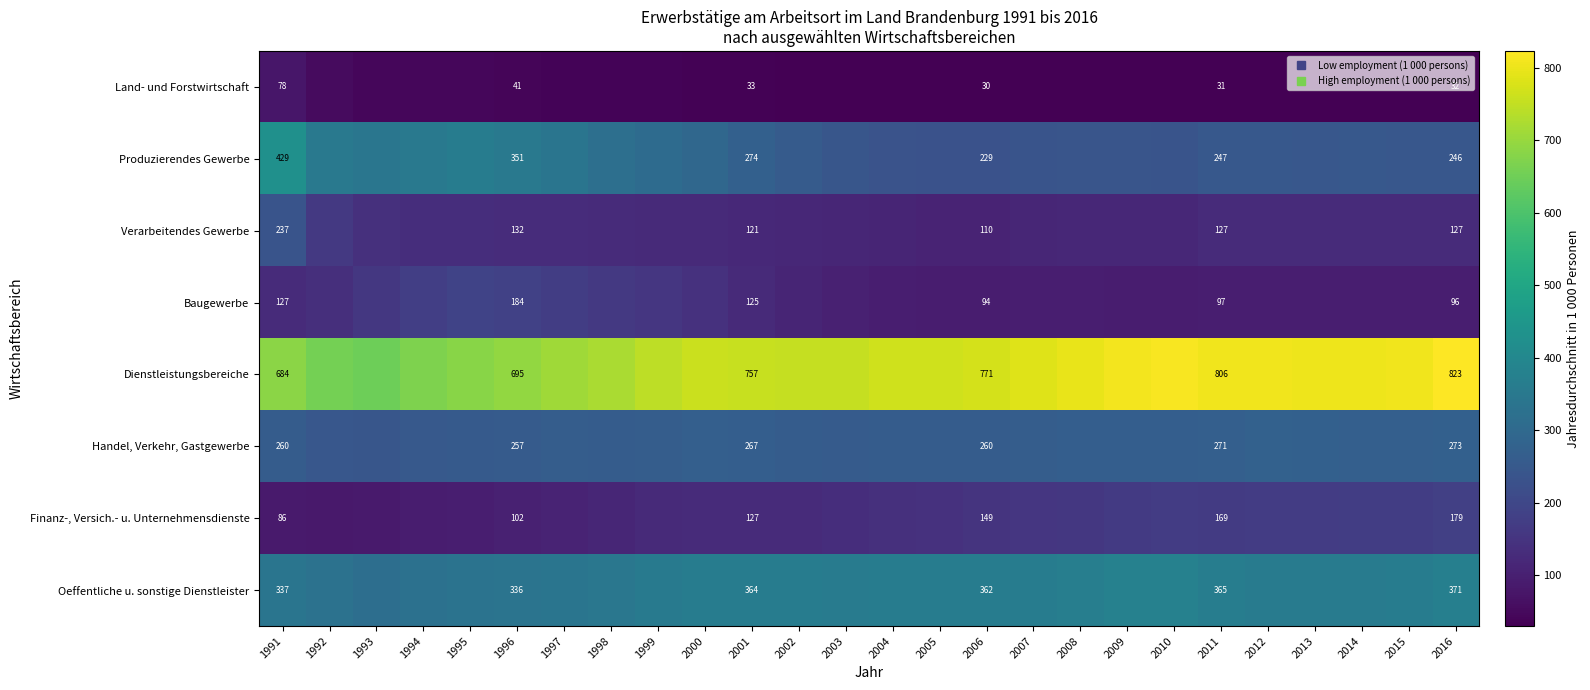

What is the spread (max minus min) of values at 2013?

773.3